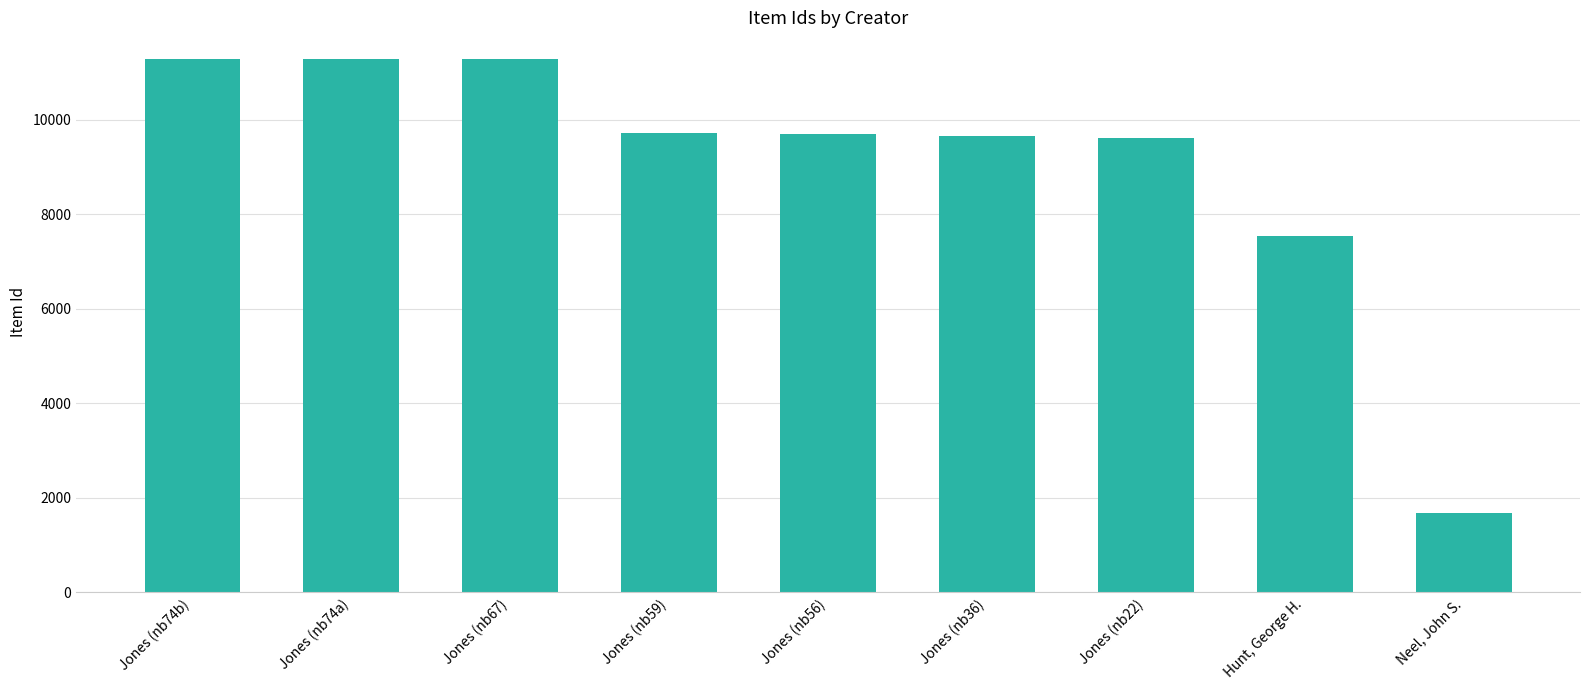

How many series are shown in this chart?

1